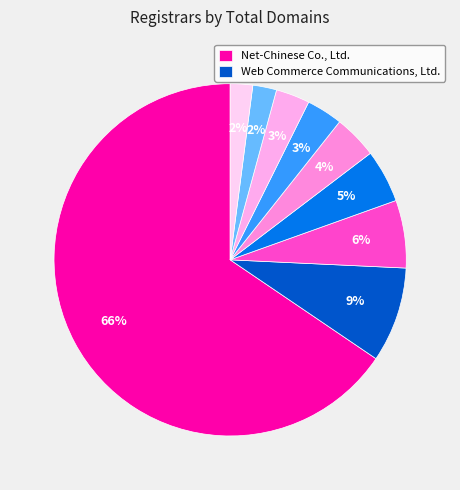

How many slices are in this pie chart?

9